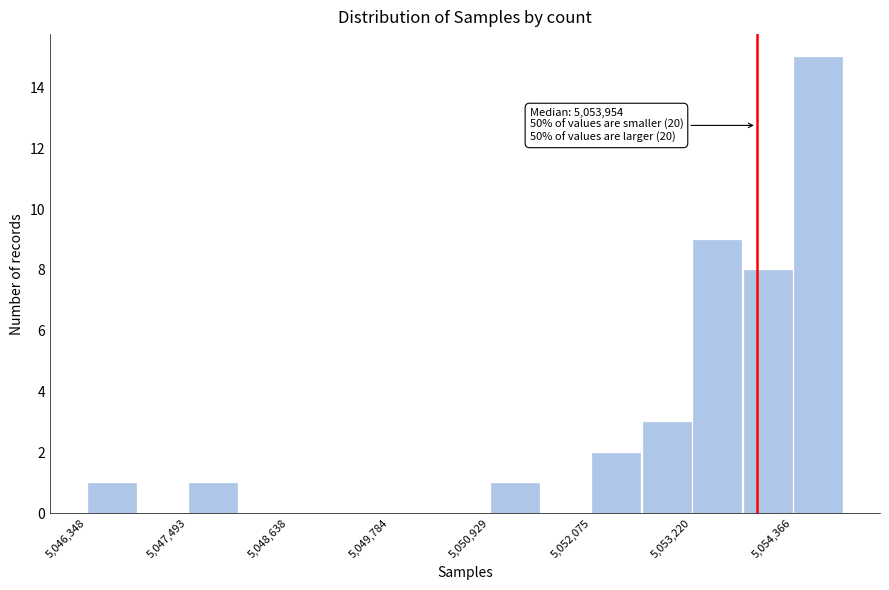

Read against the x-axis, roughly where is the centre of the tallest bar?

5054600